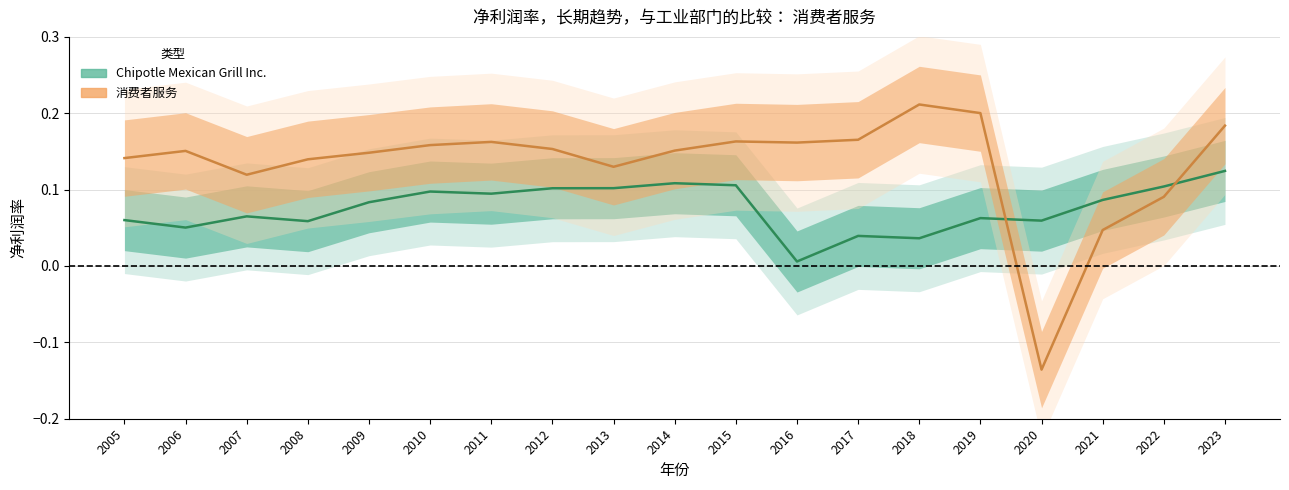

Rank the categories by Chipotle Mexican Grill Inc. value from lowest to highest.

2016, 2018, 2017, 2006, 2008, 2020, 2005, 2019, 2007, 2009, 2021, 2011, 2010, 2012, 2013, 2022, 2015, 2014, 2023